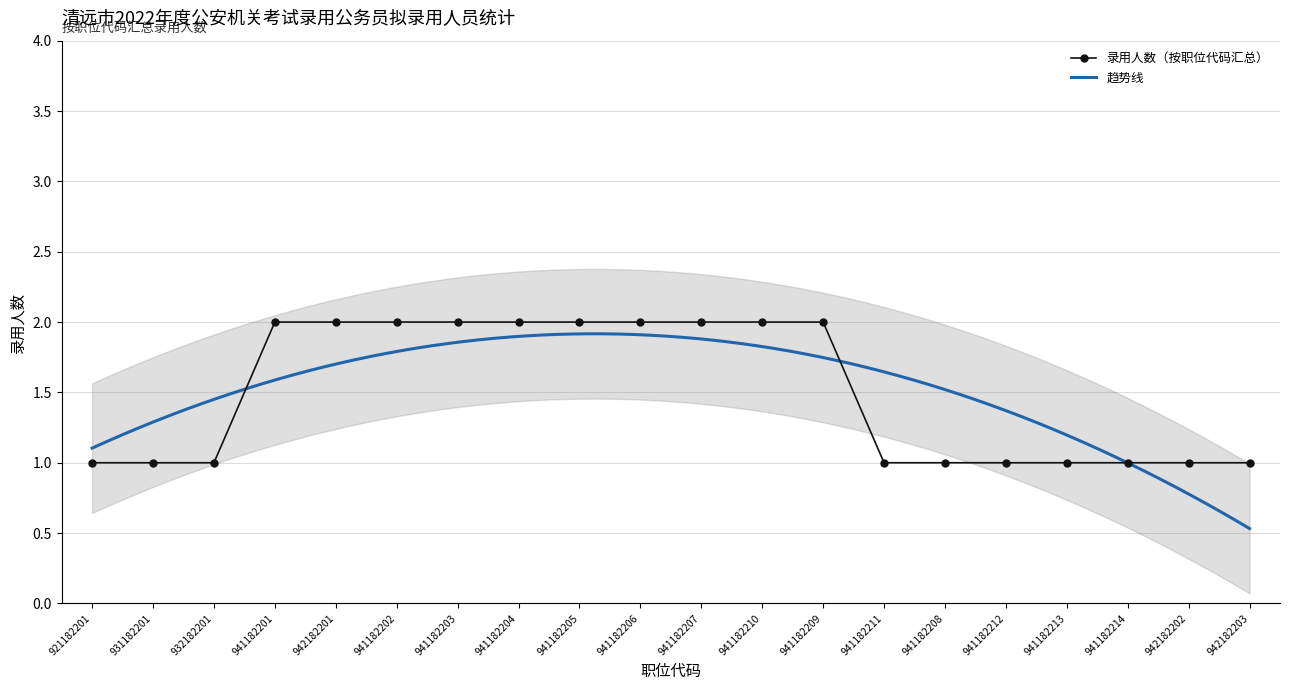

How many values are between 1 and 2?

20